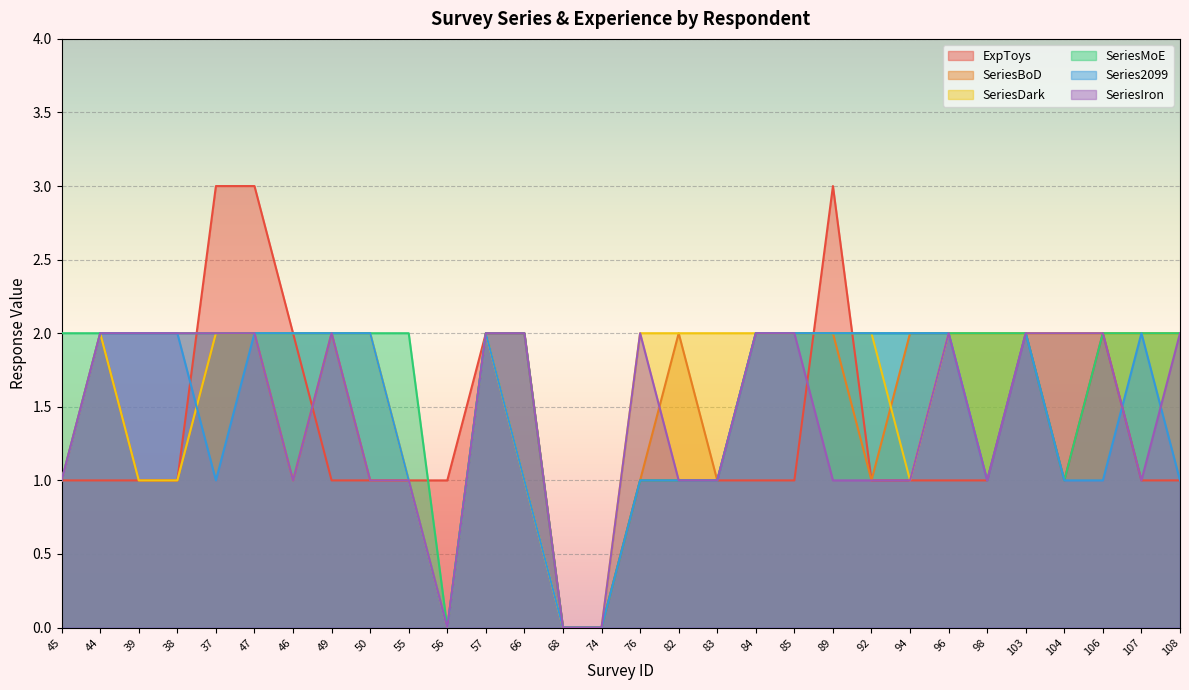

What are all the series names shown in the legend?

ExpToys, SeriesBoD, SeriesDark, SeriesMoE, Series2099, SeriesIron